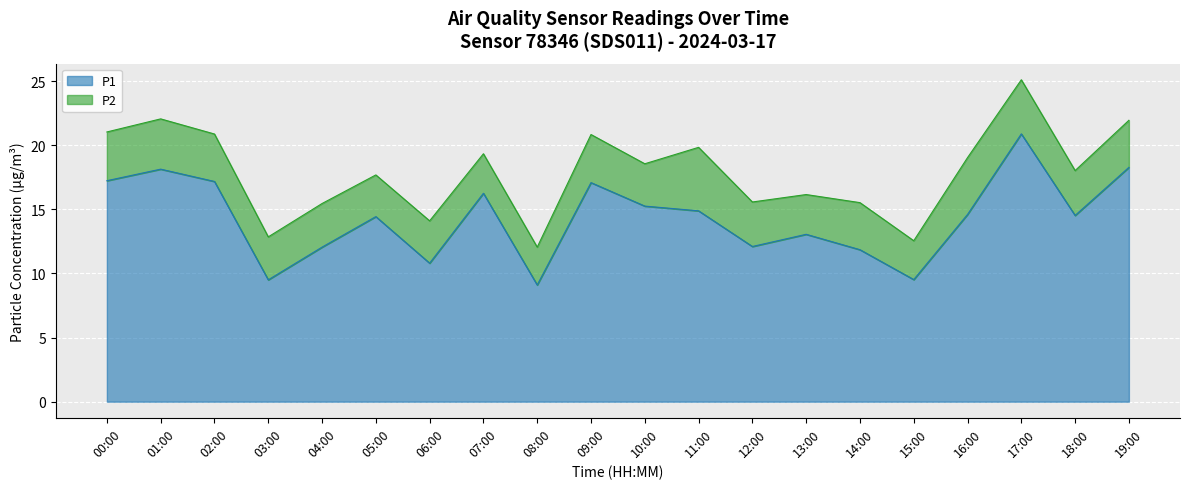

At which category is the sum across all series the highest?

17:00